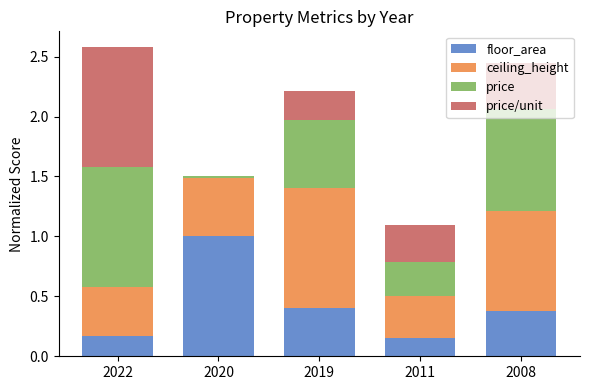

Rank the categories by ceiling_height value from lowest to highest.

2011, 2022, 2020, 2008, 2019